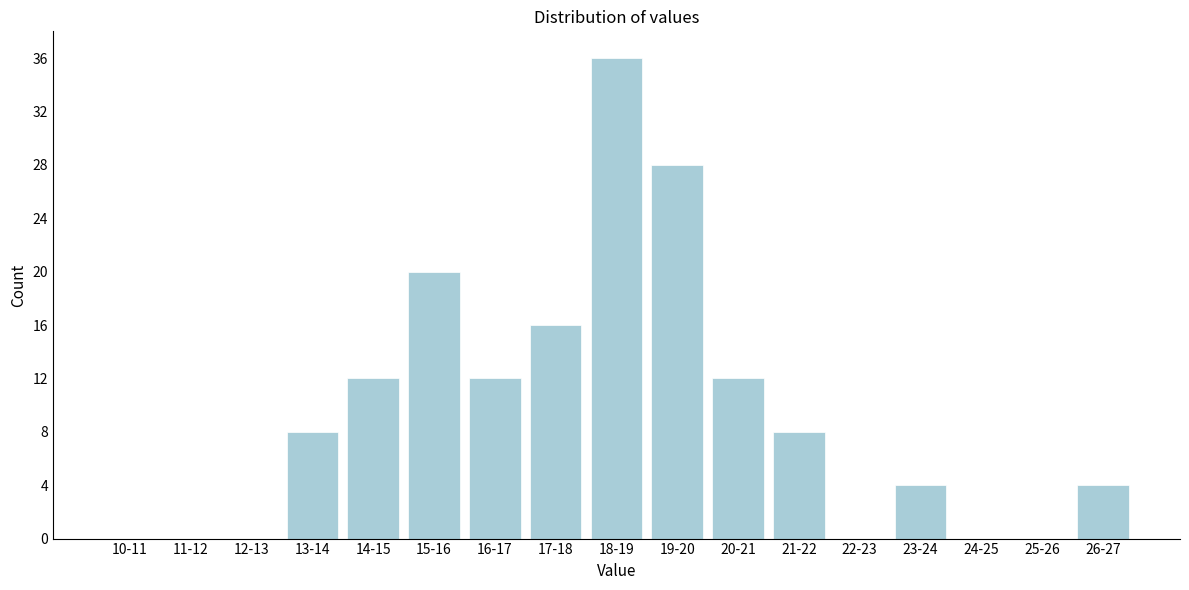

Reading left to right, list all the values displayed in this chart.

10-11=0	11-12=0	12-13=0	13-14=8	14-15=12	15-16=20	16-17=12	17-18=16	18-19=36	19-20=28	20-21=12	21-22=8	22-23=0	23-24=4	24-25=0	25-26=0	26-27=4